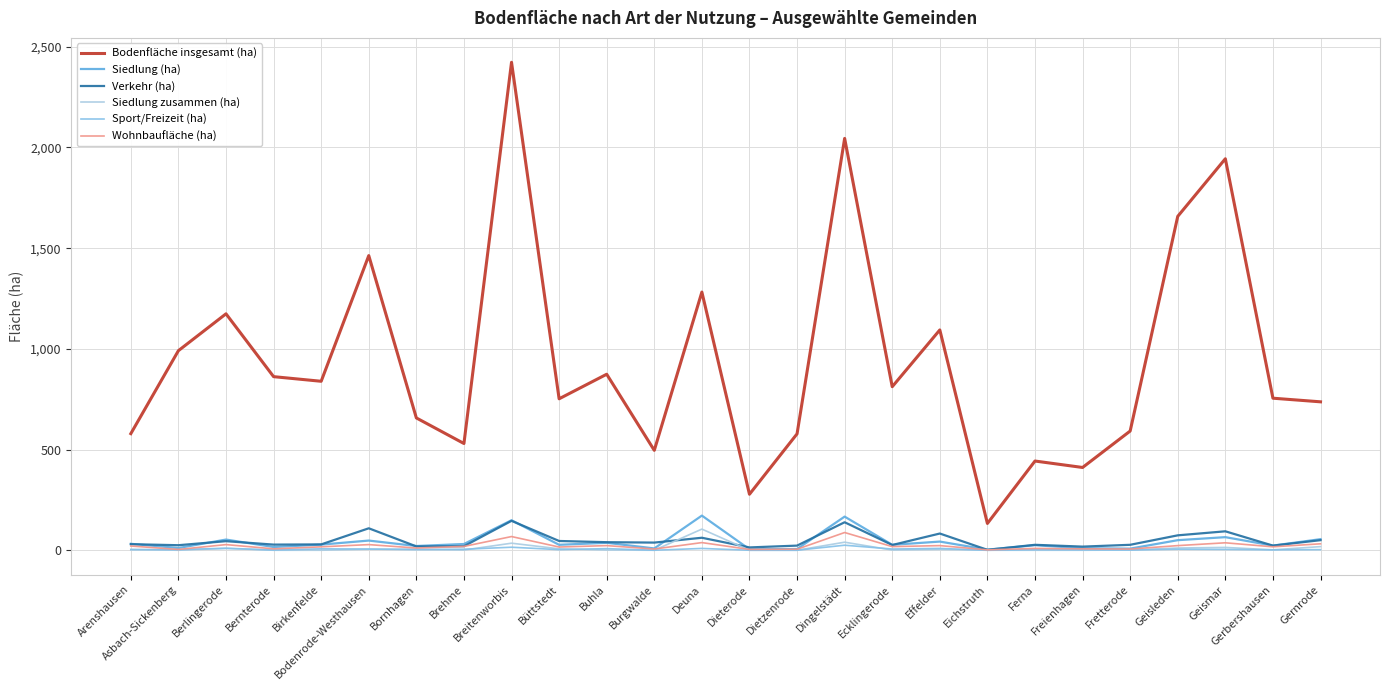

Reading left to right, list all the values displayed in this chart.

Bodenfläche insgesamt (ha): Arenshausen=579	Asbach-Sickenberg=991	Berlingerode=1174	Bernterode=862	Birkenfelde=839	Bodenrode-Westhausen=1463	Bornhagen=657	Brehme=530	Breitenworbis=2423	Büttstedt=752	Buhla=874	Burgwalde=496	Deuna=1282	Dieterode=278	Dietzenrode=578	Dingelstädt=2045	Ecklingerode=812	Effelder=1094	Eichstruth=133	Ferna=443	Freienhagen=411	Fretterode=592	Geisleden=1658	Geismar=1944	Gerbershausen=755	Gernrode=737
Siedlung (ha): Arenshausen=32	Asbach-Sickenberg=11	Berlingerode=53	Bernterode=16	Birkenfelde=28	Bodenrode-Westhausen=48	Bornhagen=21	Brehme=31	Breitenworbis=149	Büttstedt=27	Buhla=37	Burgwalde=9	Deuna=172	Dieterode=5	Dietzenrode=6	Dingelstädt=167	Ecklingerode=27	Effelder=43	Eichstruth=3	Ferna=25	Freienhagen=10	Fretterode=8	Geisleden=50	Geismar=65	Gerbershausen=23	Gernrode=55
Verkehr (ha): Arenshausen=30	Asbach-Sickenberg=25	Berlingerode=45	Bernterode=28	Birkenfelde=29	Bodenrode-Westhausen=109	Bornhagen=19	Brehme=20	Breitenworbis=146	Büttstedt=46	Buhla=40	Burgwalde=38	Deuna=62	Dieterode=14	Dietzenrode=23	Dingelstädt=139	Ecklingerode=26	Effelder=83	Eichstruth=2	Ferna=27	Freienhagen=18	Fretterode=27	Geisleden=74	Geismar=94	Gerbershausen=23	Gernrode=50
Siedlung zusammen (ha): Arenshausen=4	Asbach-Sickenberg=0	Berlingerode=9	Bernterode=0	Birkenfelde=0	Bodenrode-Westhausen=5	Bornhagen=5	Brehme=1	Breitenworbis=35	Büttstedt=7	Buhla=1	Burgwalde=0	Deuna=105	Dieterode=0	Dietzenrode=0	Dingelstädt=40	Ecklingerode=1	Effelder=4	Eichstruth=0	Ferna=0	Freienhagen=0	Fretterode=1	Geisleden=11	Geismar=14	Gerbershausen=2	Gernrode=18
Sport/Freizeit (ha): Arenshausen=3	Asbach-Sickenberg=3	Berlingerode=10	Bernterode=1	Birkenfelde=7	Bodenrode-Westhausen=6	Bornhagen=3	Brehme=5	Breitenworbis=15	Büttstedt=3	Buhla=8	Burgwalde=0	Deuna=9	Dieterode=0	Dietzenrode=0	Dingelstädt=25	Ecklingerode=6	Effelder=9	Eichstruth=0	Ferna=3	Freienhagen=2	Fretterode=1	Geisleden=5	Geismar=4	Gerbershausen=2	Gernrode=3
Wohnbaufläche (ha): Arenshausen=21	Asbach-Sickenberg=4	Berlingerode=28	Bernterode=7	Birkenfelde=17	Bodenrode-Westhausen=28	Bornhagen=11	Brehme=19	Breitenworbis=68	Büttstedt=16	Buhla=23	Burgwalde=6	Deuna=38	Dieterode=4	Dietzenrode=5	Dingelstädt=88	Ecklingerode=18	Effelder=23	Eichstruth=2	Ferna=9	Freienhagen=7	Fretterode=6	Geisleden=23	Geismar=37	Gerbershausen=17	Gernrode=32